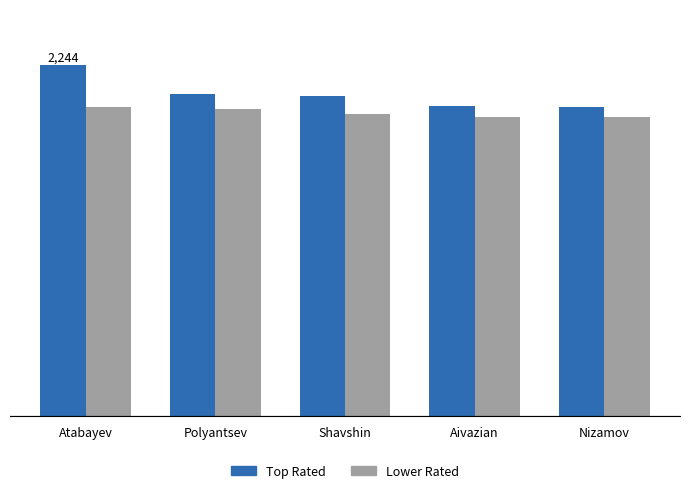

What is the label of the 2nd bar from the right?

Aivazian